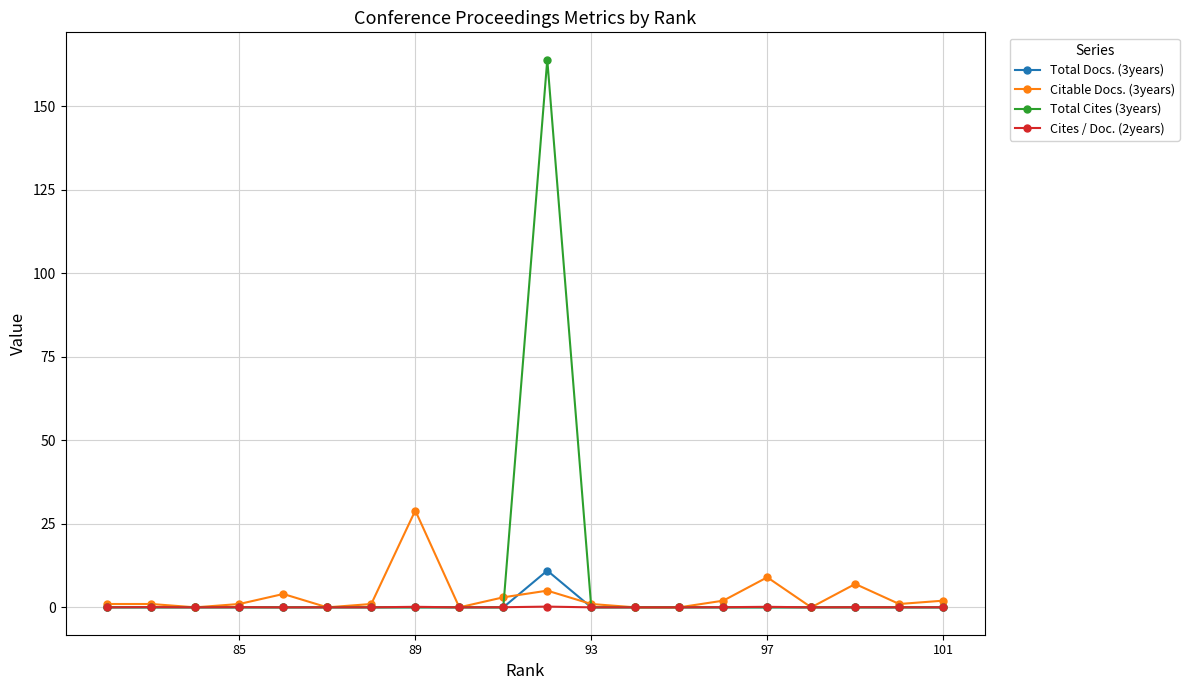

True or false: Total Docs. (3years) has a value of 6.9 at 93.

False